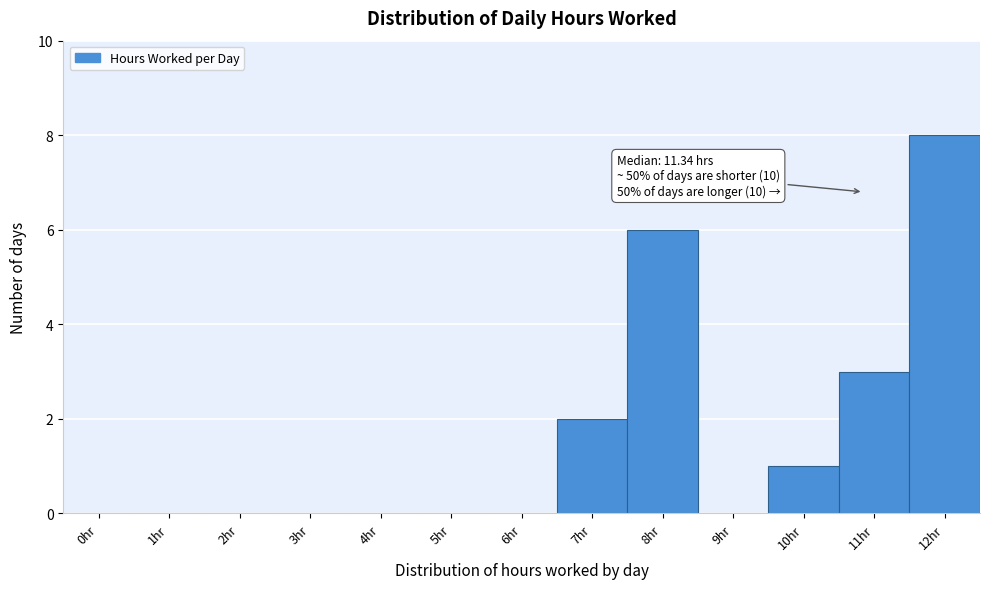

Reading left to right, extract all data points from this chart.

0hr=0	1hr=0	2hr=0	3hr=0	4hr=0	5hr=0	6hr=0	7hr=2	8hr=6	9hr=0	10hr=1	11hr=3	12hr=8